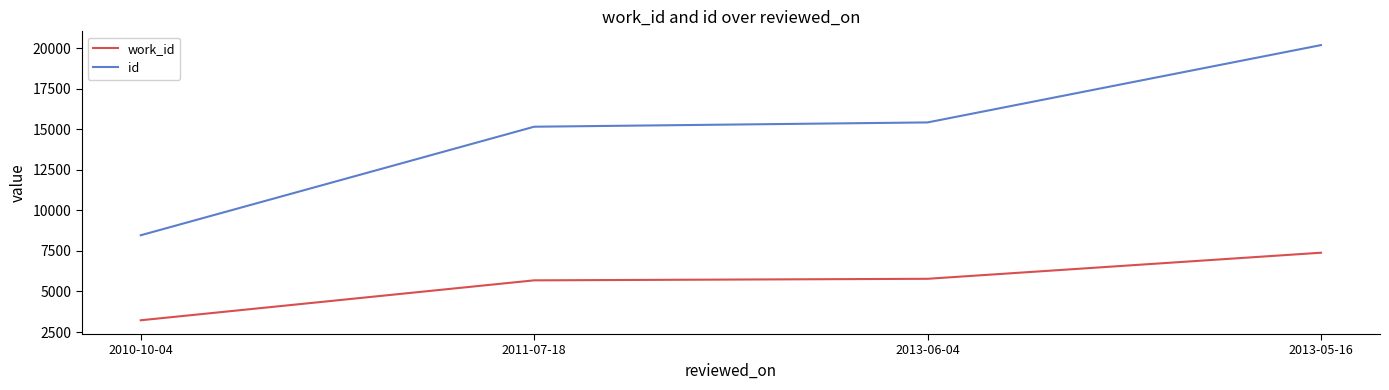

Reading left to right, extract all data points from this chart.

work_id: 3224	5687	5782	7391
id: 8468	15163	15428	20198